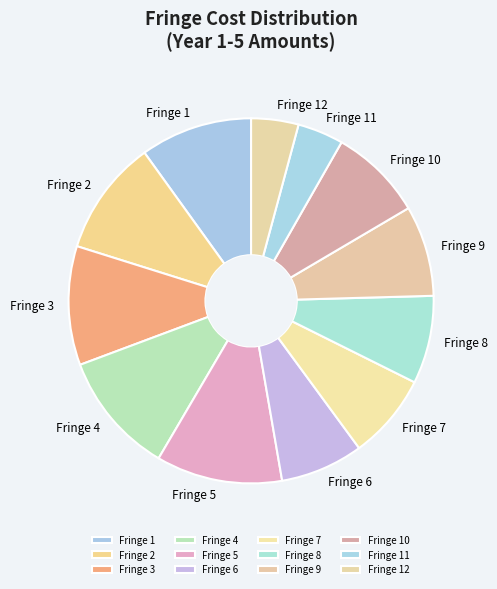

What is the ratio of the value at Fringe 6 to the value at Fringe 9?

0.9